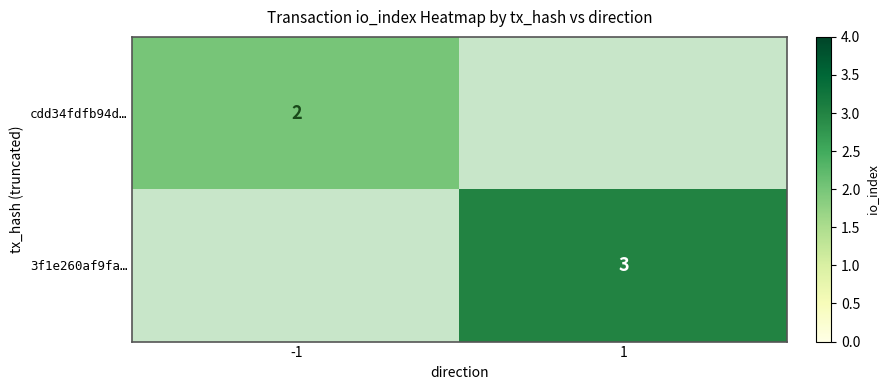

True or false: cdd34fdfb94d… has a value of 1 at -1.

False